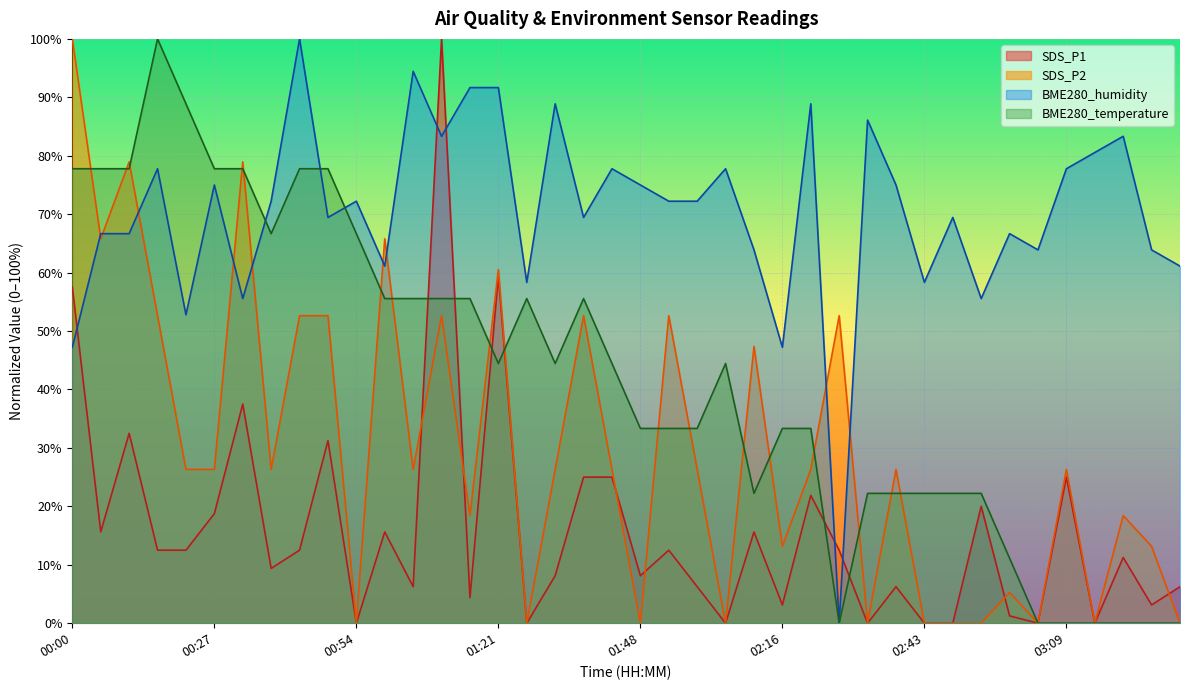

What is the average value of the SDS_P1 series?

15.9